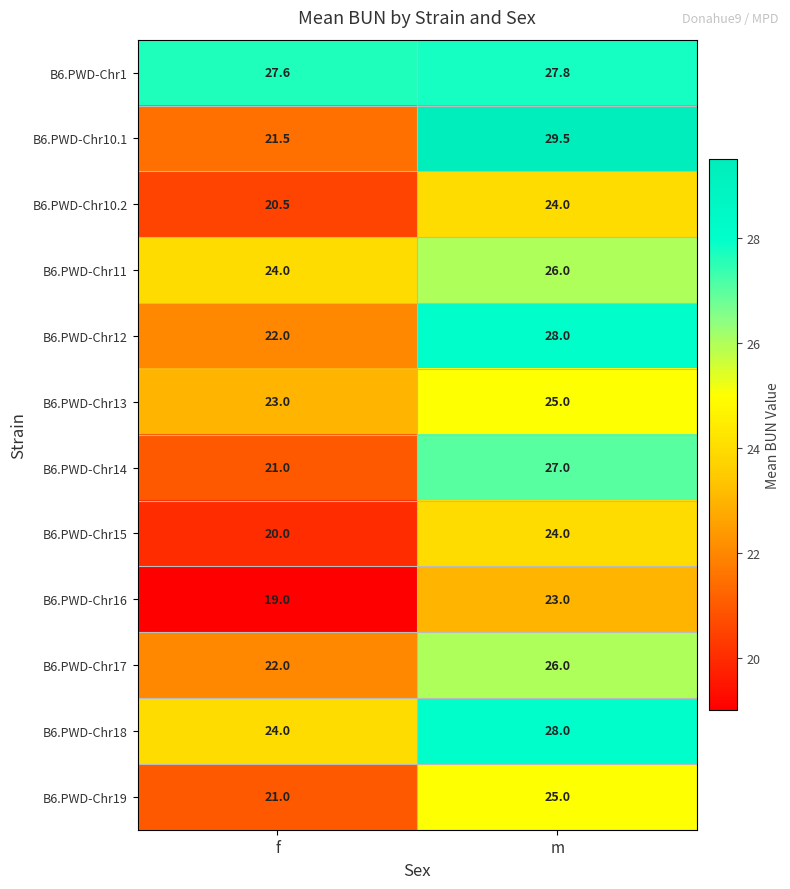

At how many categories does at least one series exceed 20?

2